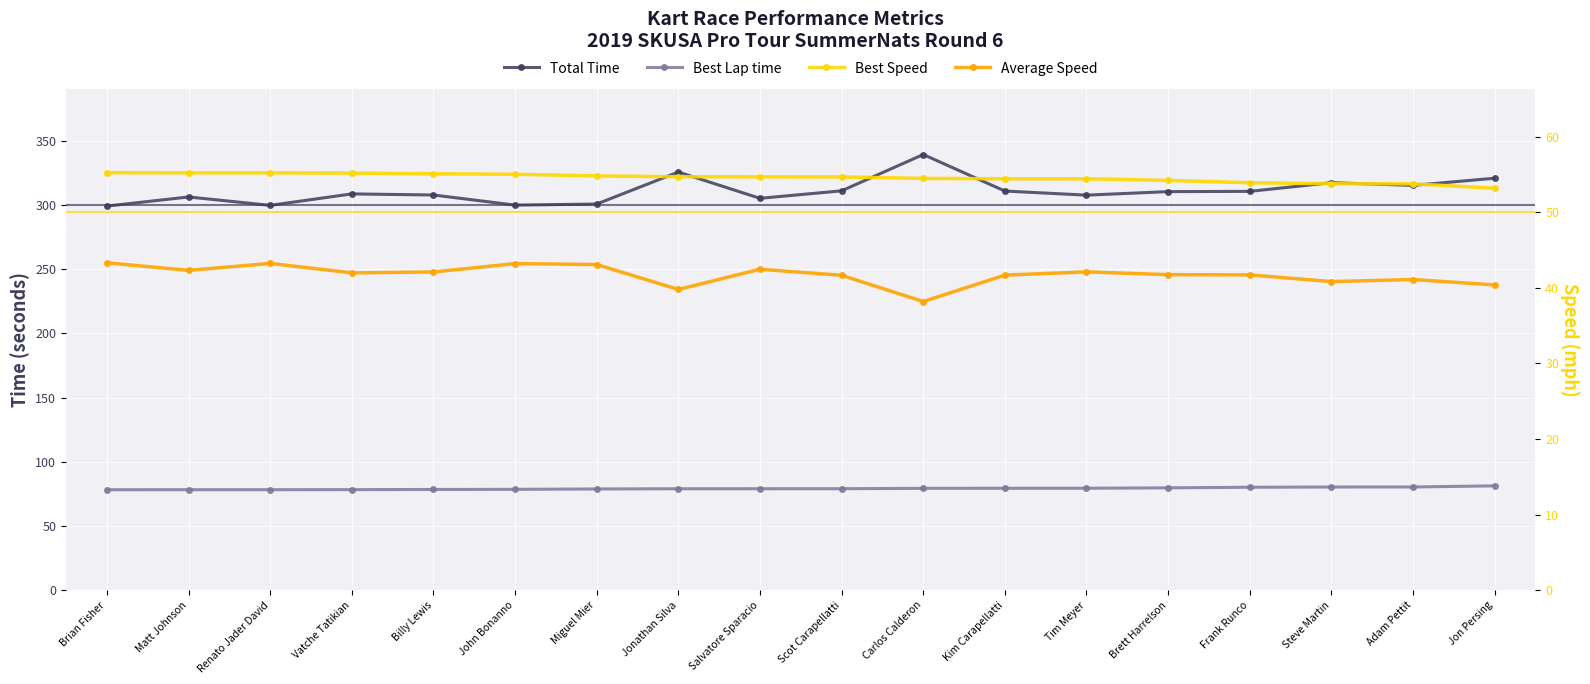

Which series has the largest range (max minus min)?

Total Time